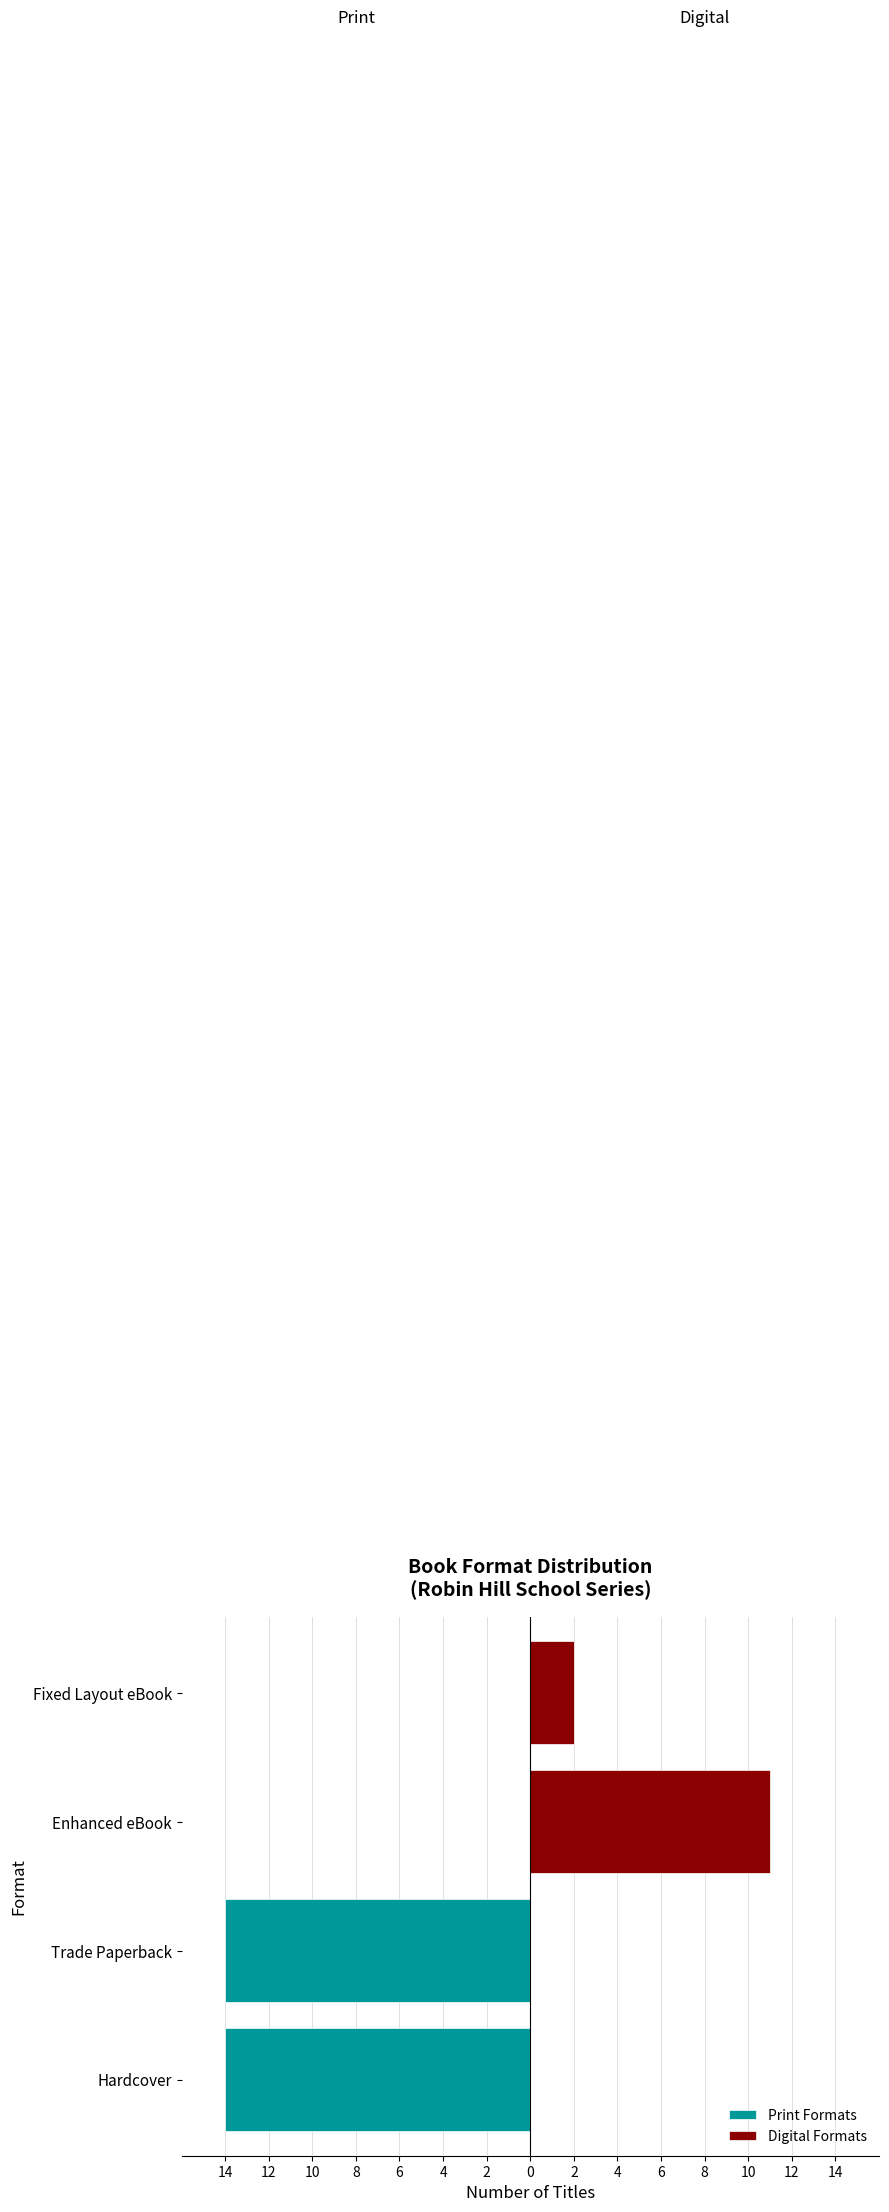

At Fixed Layout eBook, list the series in order from largest to smallest.

Digital Formats, Print Formats